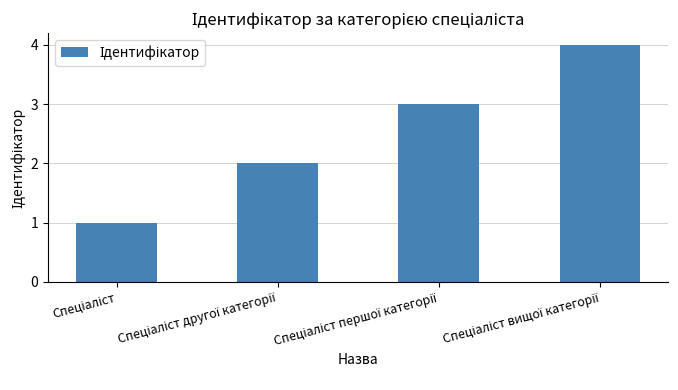

What is the sum of all values?

10